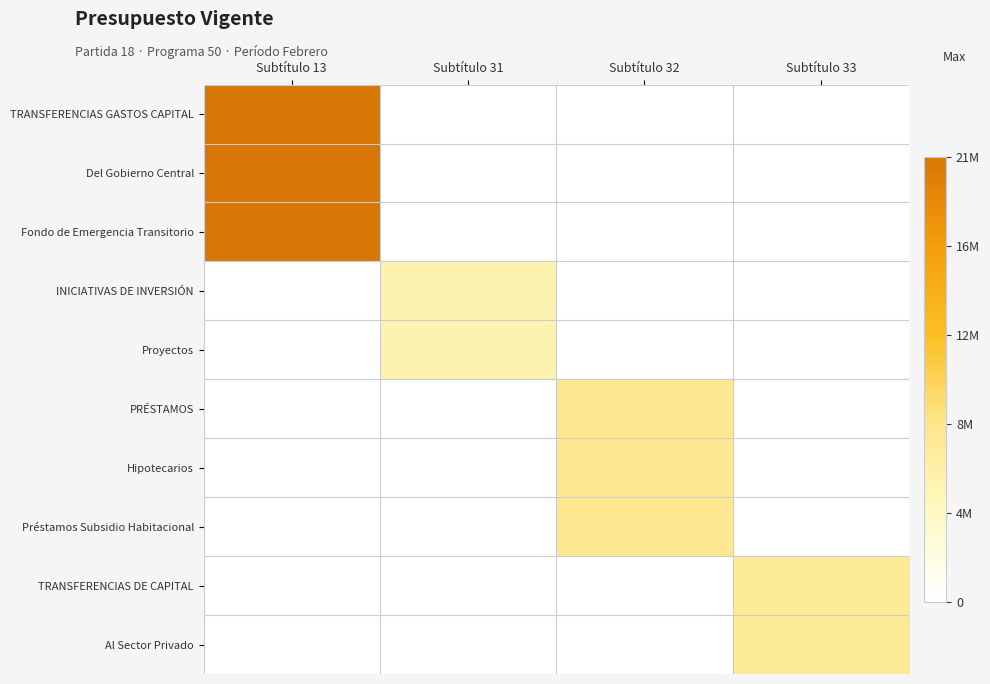

What is the spread (max minus min) of values at Subtítulo 31?

5641768